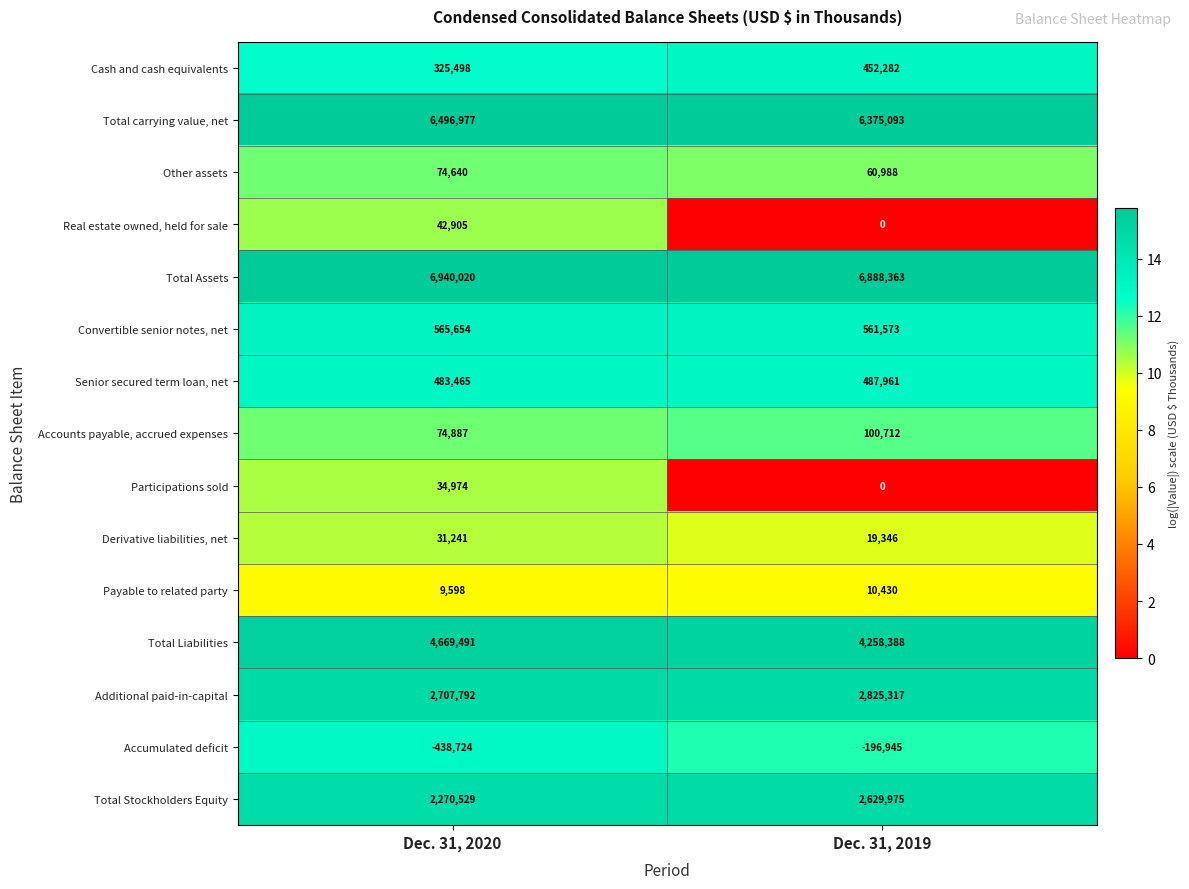

Reading left to right, list all the values displayed in this chart.

Cash and cash equivalents: 325498	452282
Total carrying value, net: 6496977	6375093
Other assets: 74640	60988
Real estate owned, held for sale: 42905	0
Total Assets: 6940020	6888363
Convertible senior notes, net: 565654	561573
Senior secured term loan, net: 483465	487961
Accounts payable, accrued expenses: 74887	100712
Participations sold: 34974	0
Derivative liabilities, net: 31241	19346
Payable to related party: 9598	10430
Total Liabilities: 4669491	4258388
Additional paid-in-capital: 2707792	2825317
Accumulated deficit: -438724	-196945
Total Stockholders Equity: 2270529	2629975